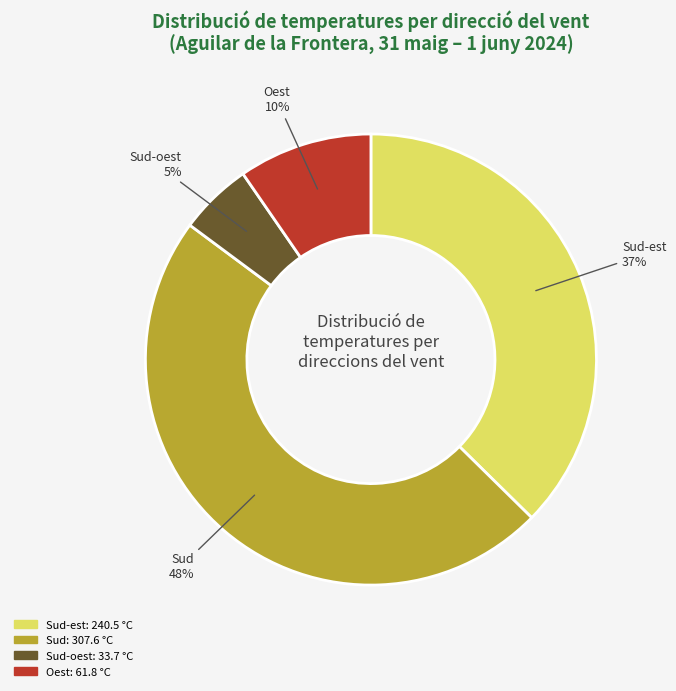

How many segments does this pie chart have?

4